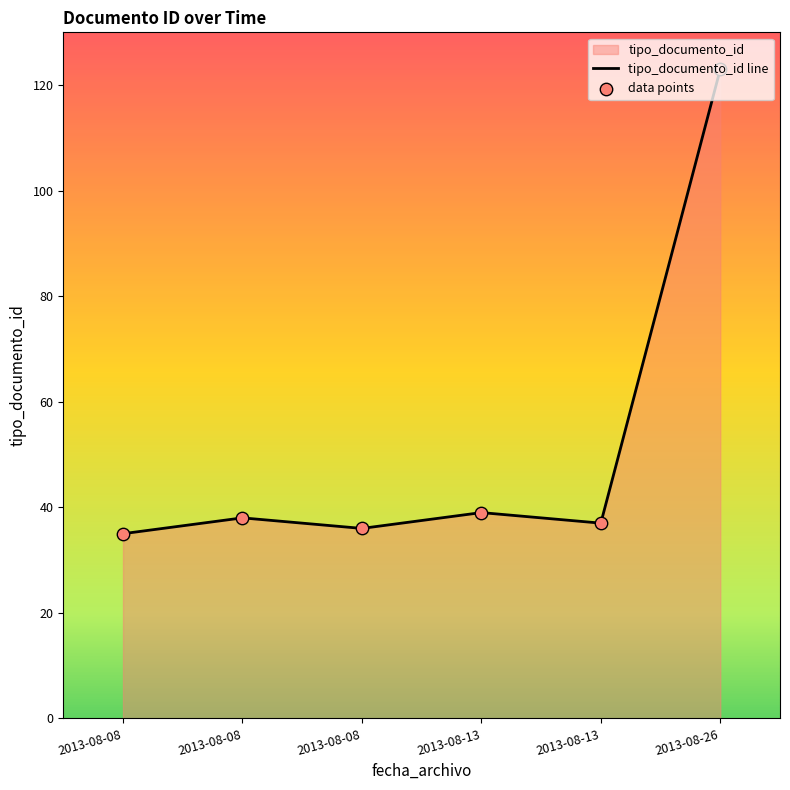

At how many categories does at least one series exceed 103?

1